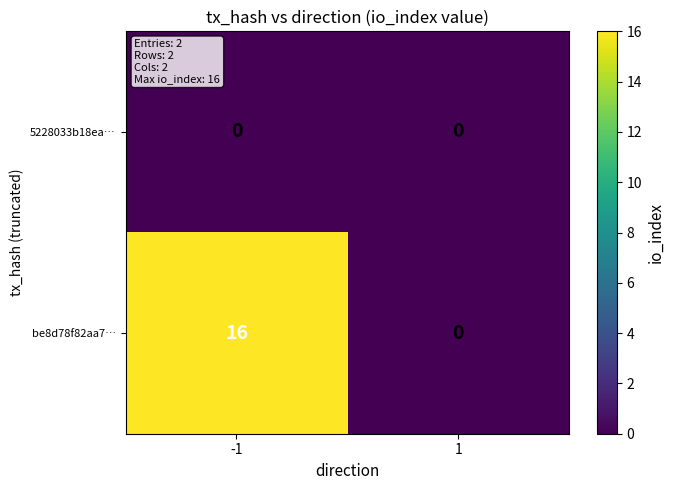

Which series has the widest spread of values?

be8d78f82aa7…